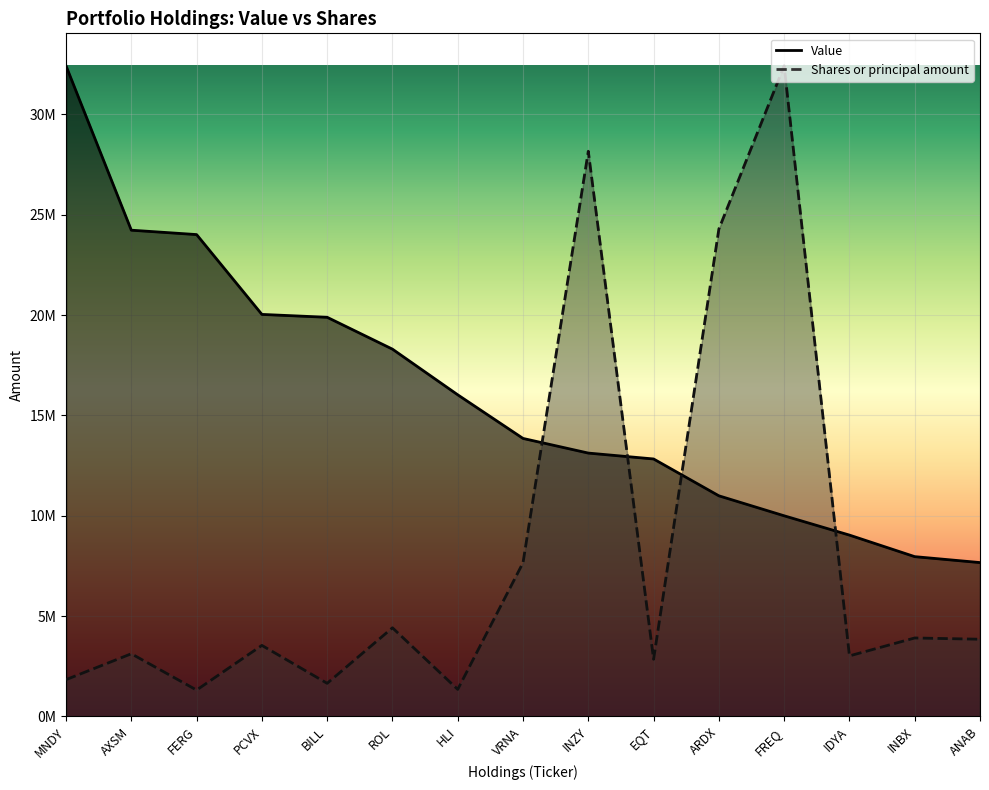

Is it true that Shares or principal amount equals 2239833.9 at HLI?

False